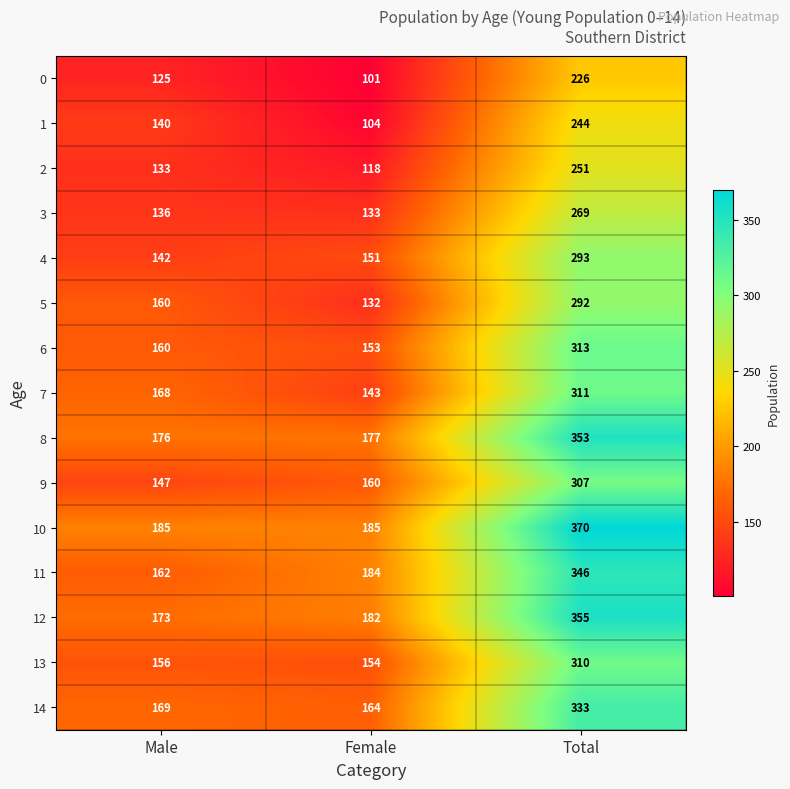

What is the lowest value of the 8 series?

176